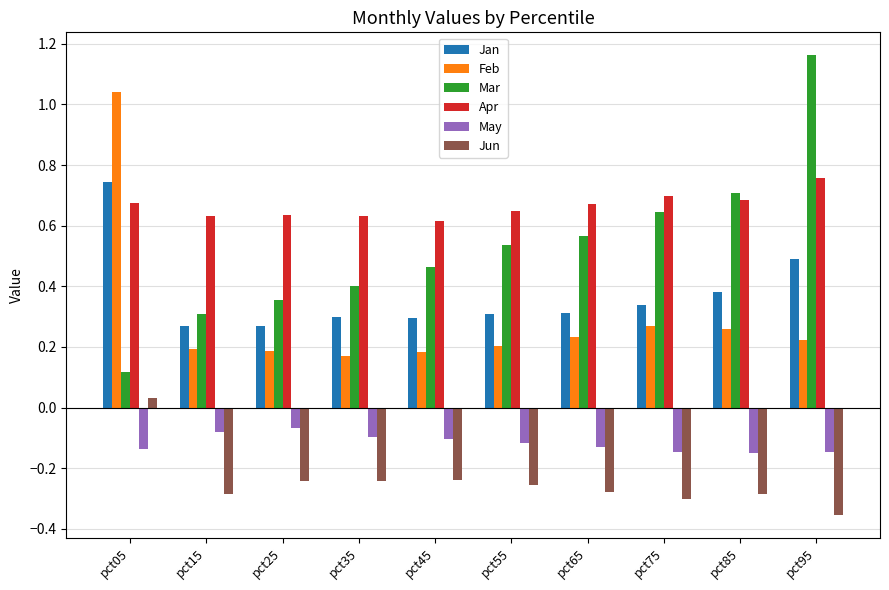

How many bars are there in total?

60